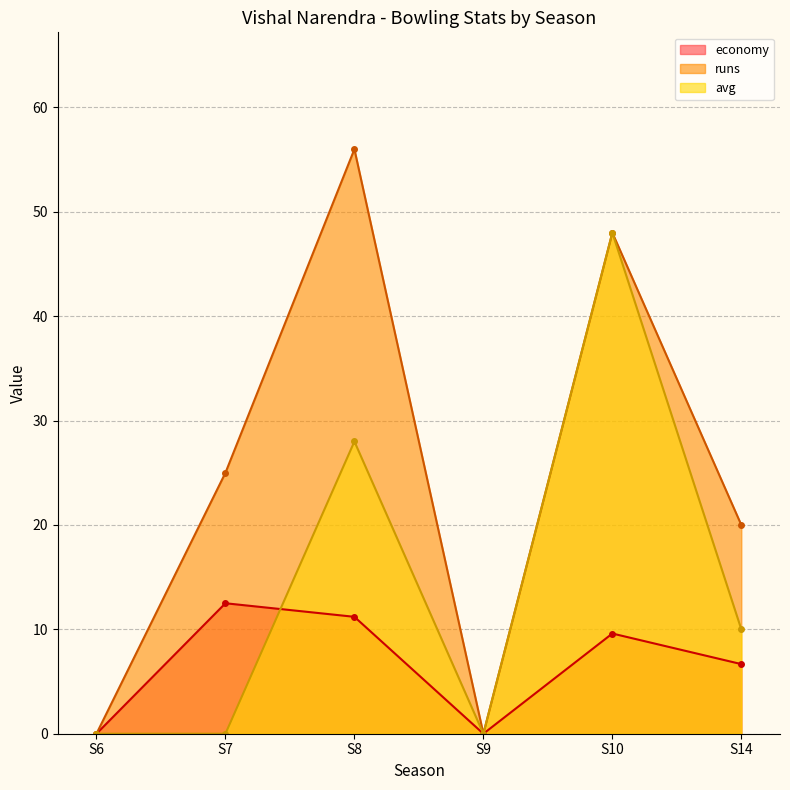

True or false: runs has a value of 73.9 at S8.

False